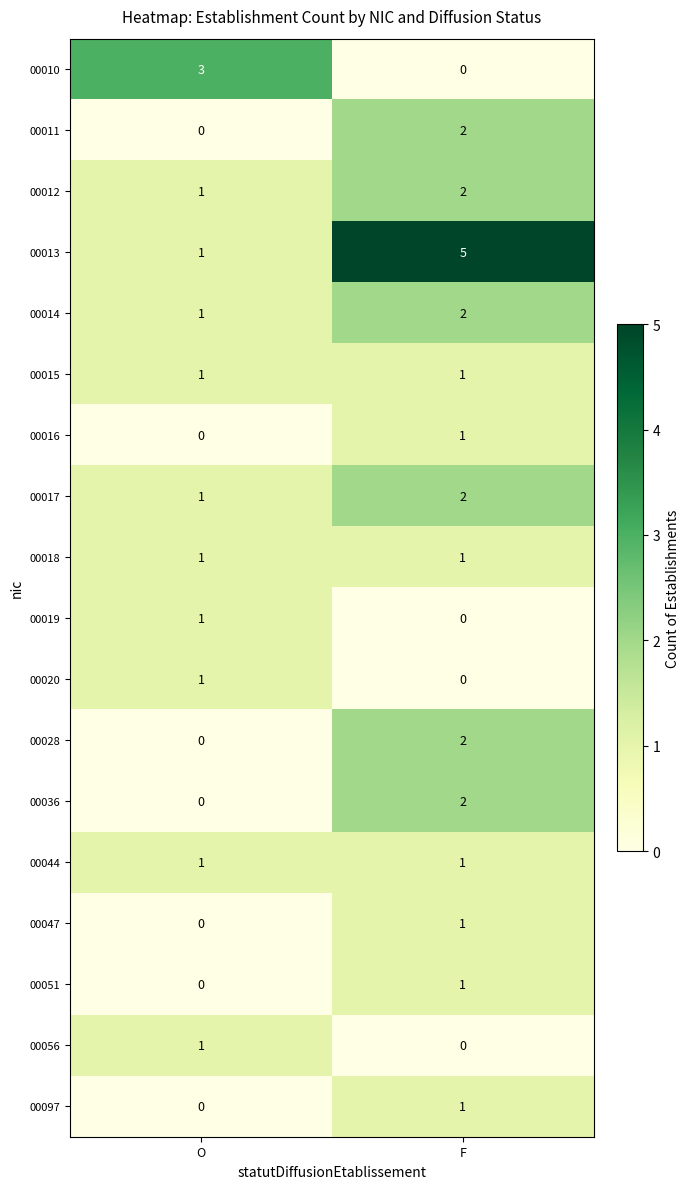

Which label corresponds to the largest value in the chart?

F